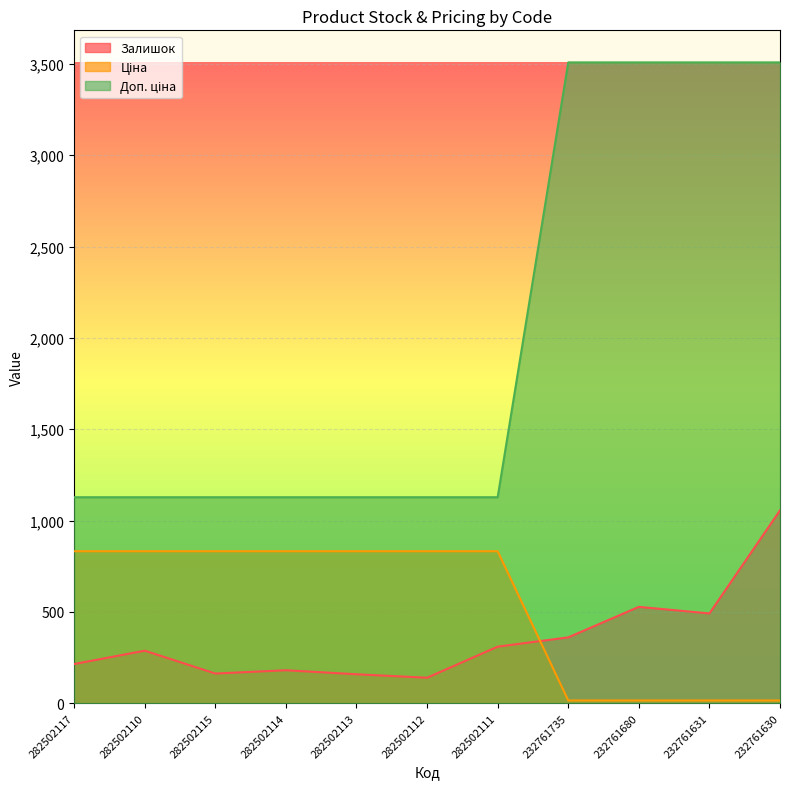

How many data points does each series have?

11